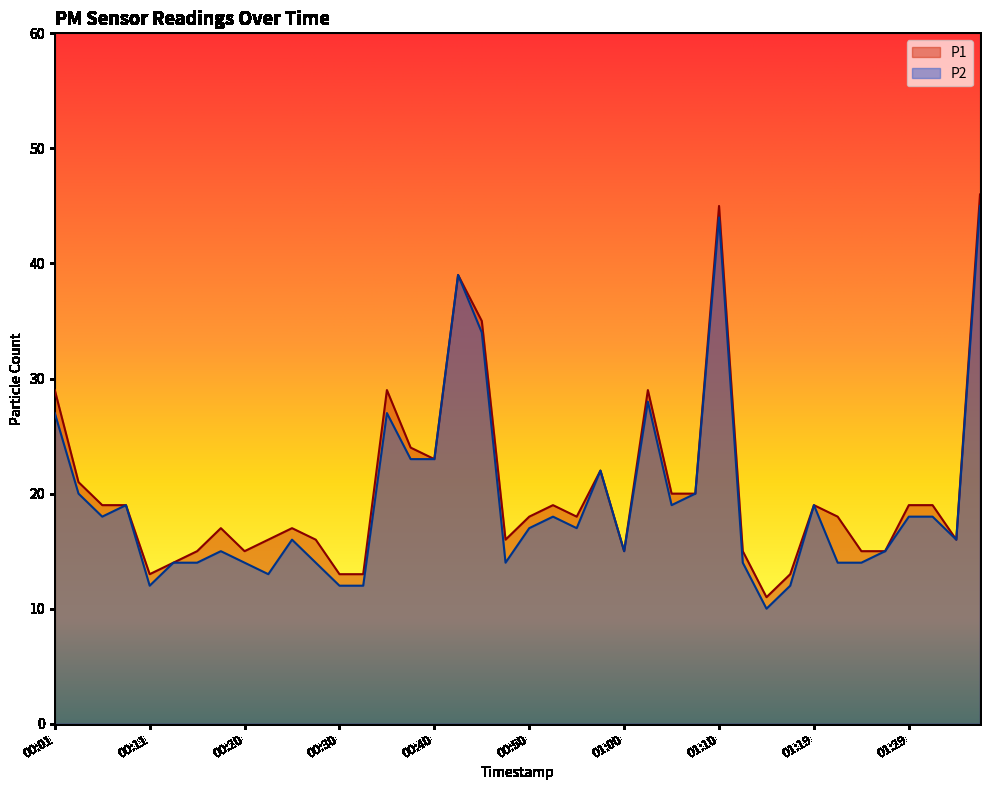

Where is P2 nearest to the value 27?

00:01